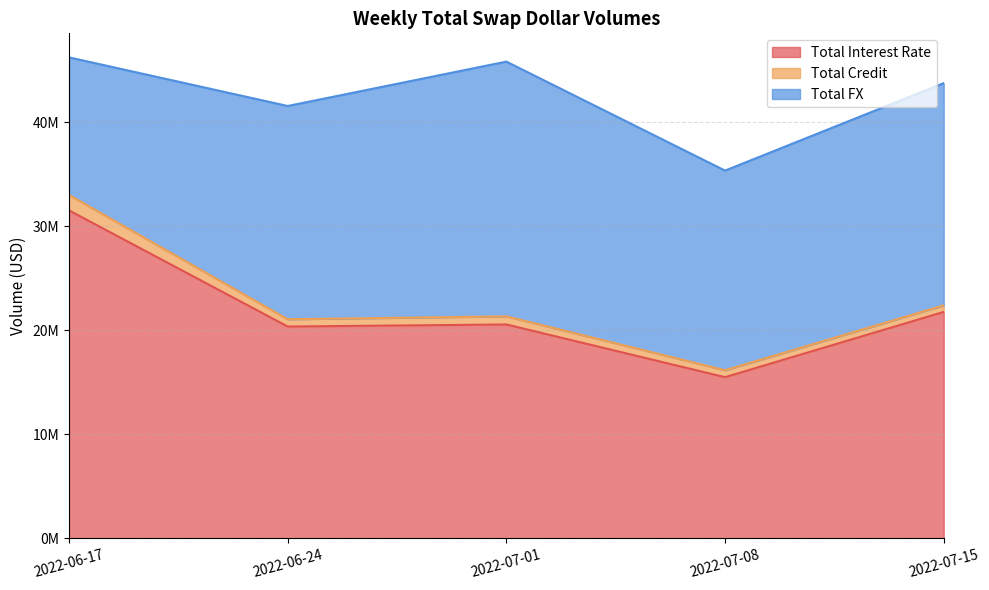

What is the difference between the maximum and minimum values in the Total FX series?

11266763